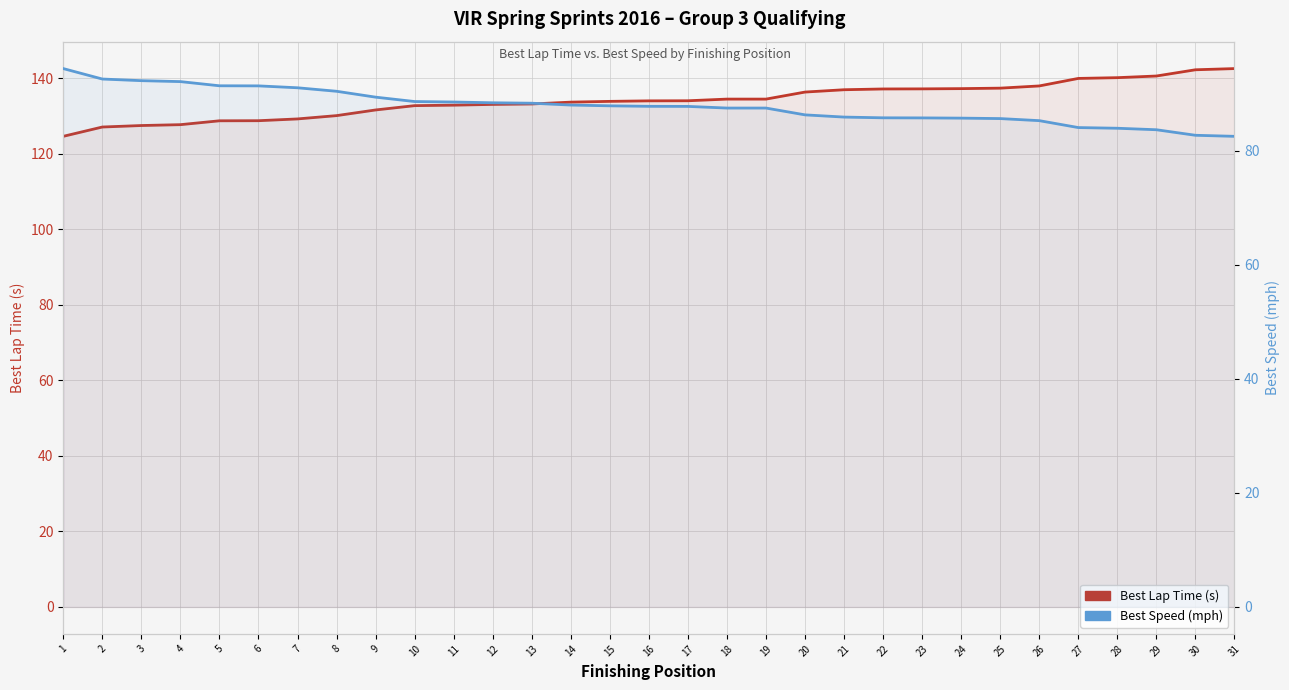

Which series has the largest total across all categories?

Best Lap Time (s)